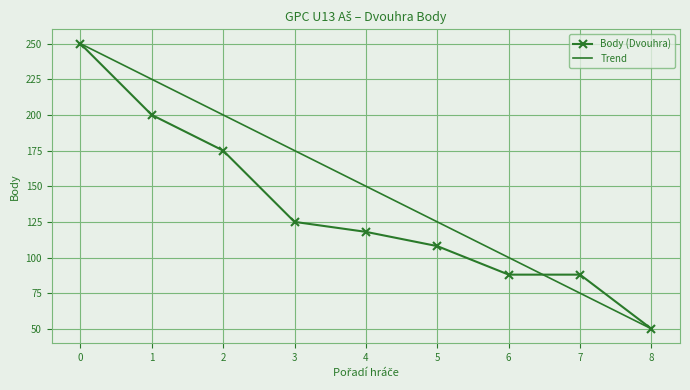

What is the value of the Body (Dvouhra) point at the 4th from the left?

125